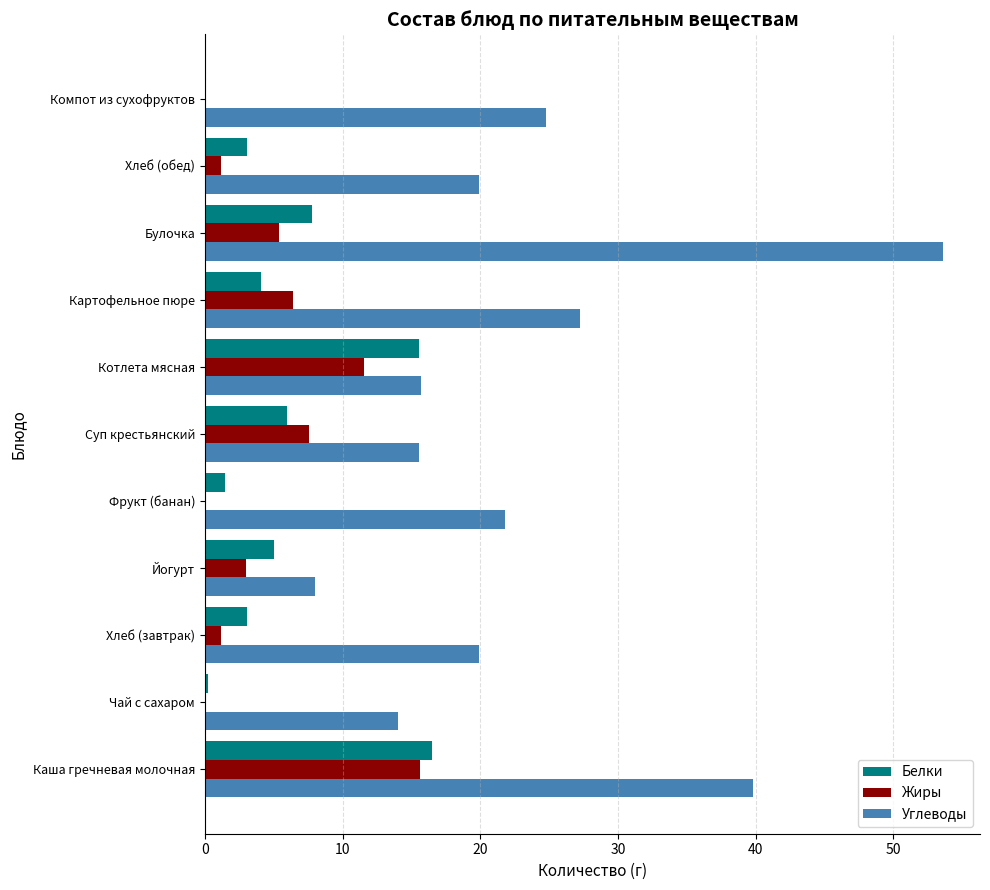

The Белки series shows 4.8 at Хлеб (обед). True or false?

False